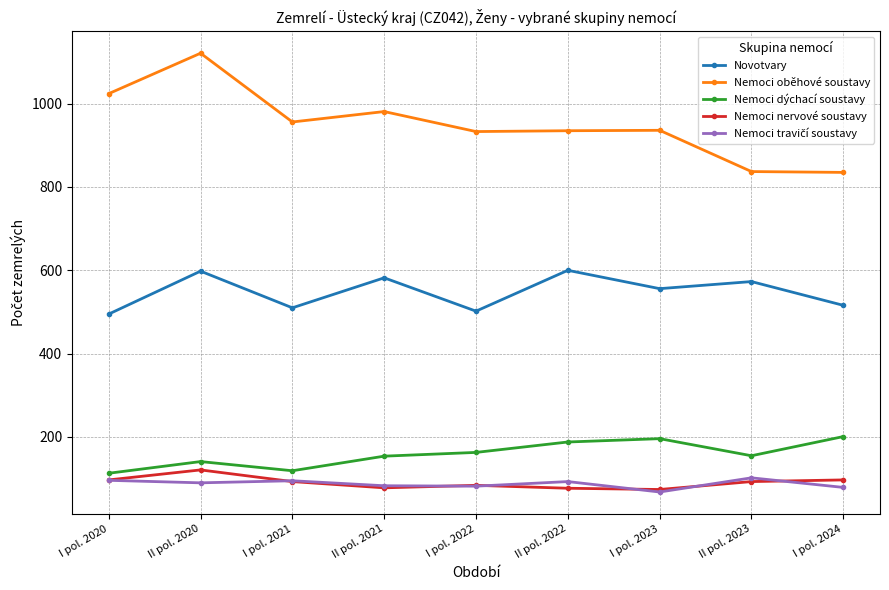

Is this an area chart (filled region under the line)?

No